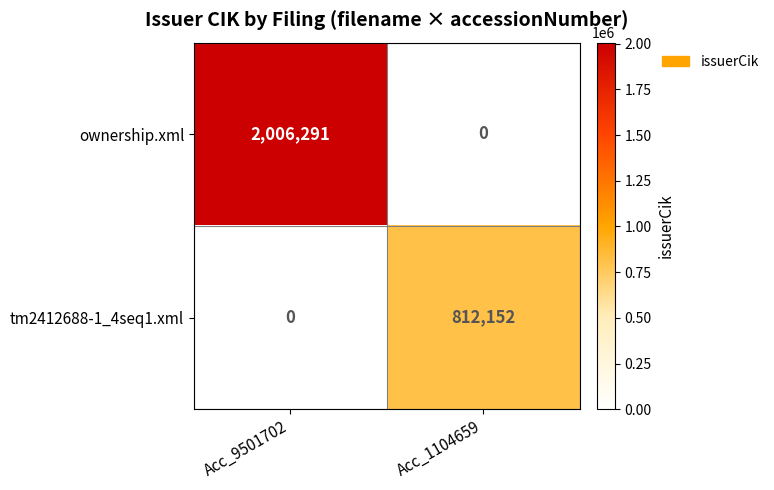

True or false: tm2412688-1_4seq1.xml has a value of 0 at Acc_9501702.

True